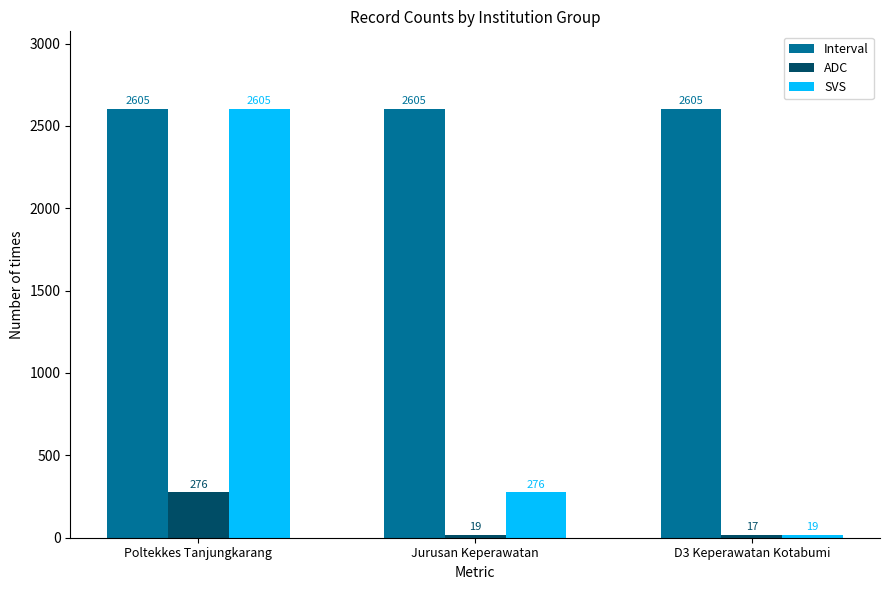

What is the highest value of the ADC series?

276